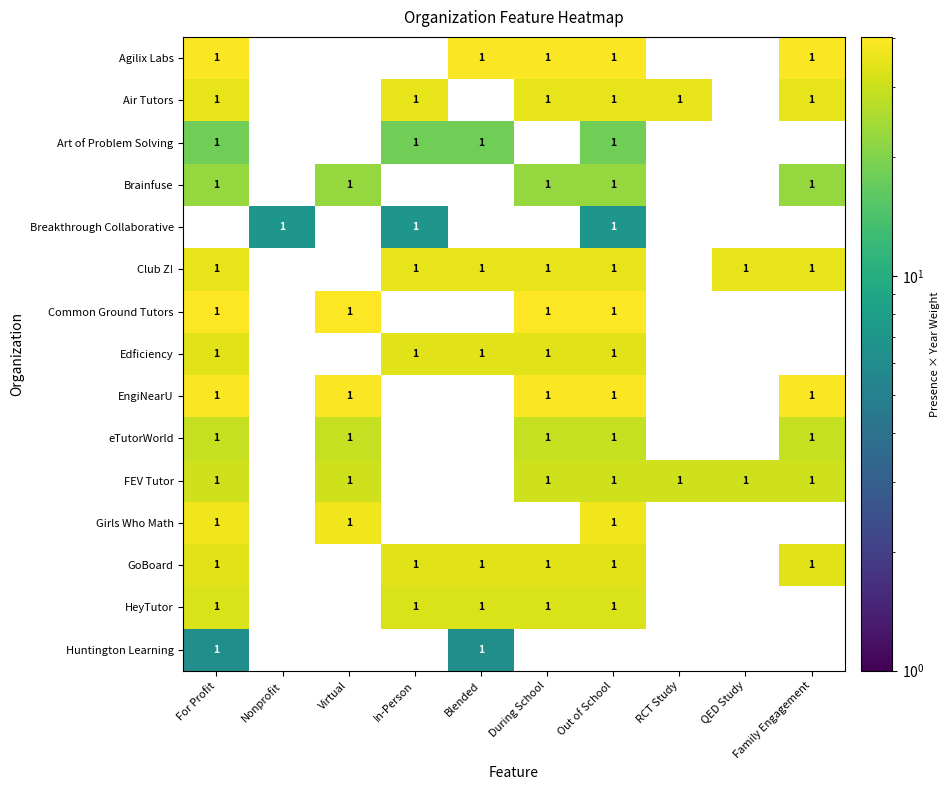

Count the Common Ground Tutors values in the range 0 to 1.

10